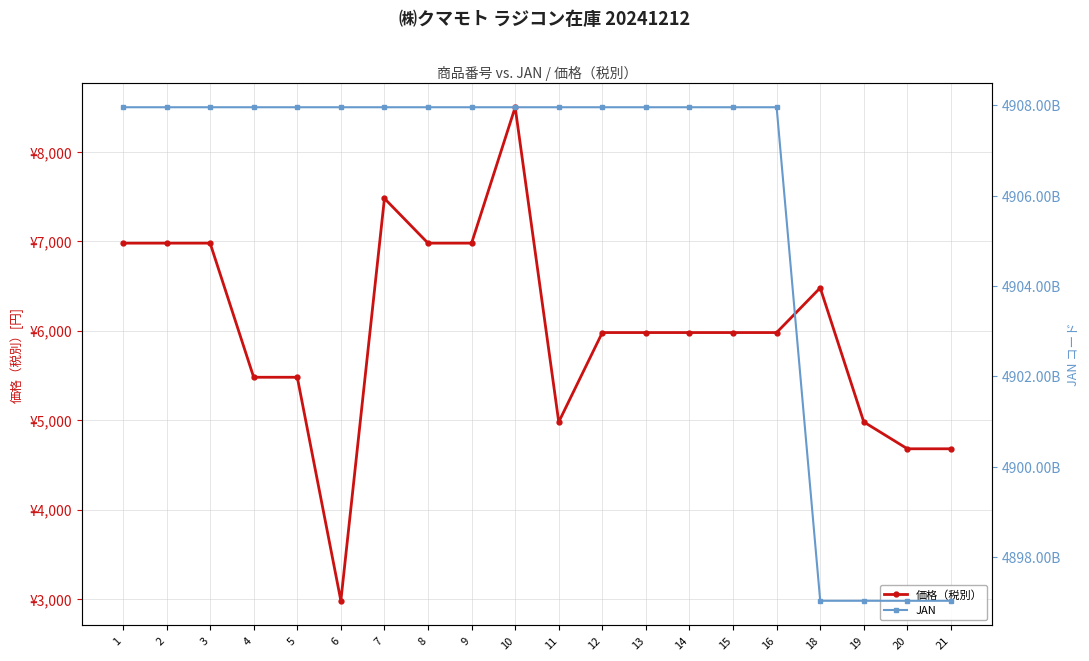

At which category does JAN reach its first local valley?

3